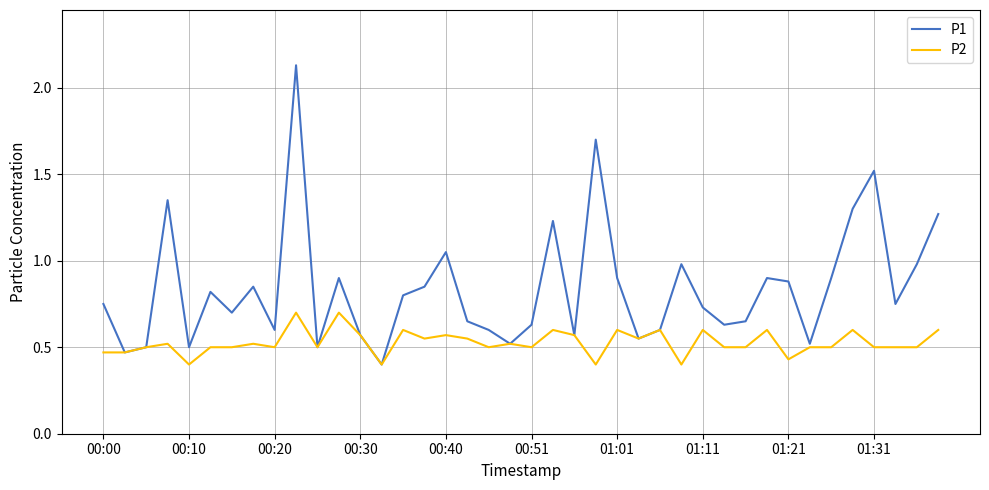

How many distinct data groups are displayed?

2